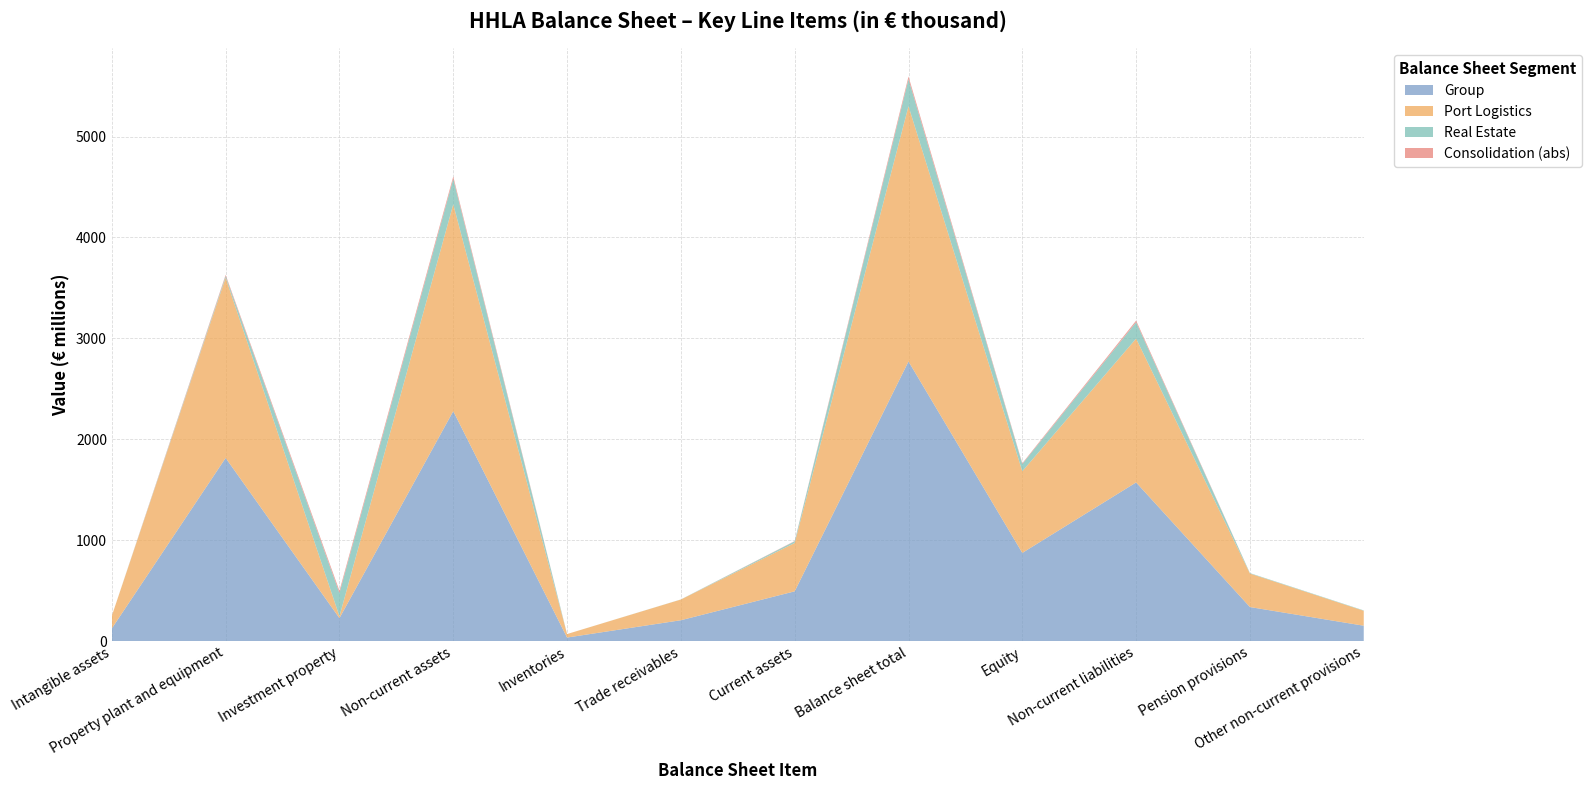

Reading left to right, transcribe all the data shown in this chart.

Group: 124449	1814607	226834	2278385	34526	206127	492534	2770919	873313	1571869	336735	151756
Port Logistics: 124417	1785893	18359	2050674	34488	205209	479663	2530337	809328	1425955	332254	148107
Real Estate: 31	16512	230814	251588	38	918	15862	267450	71600	162175	4481	3650
Consolidation (abs): 0	12202	22339	23876	0	0	2991	26868	7615	16261	0	0